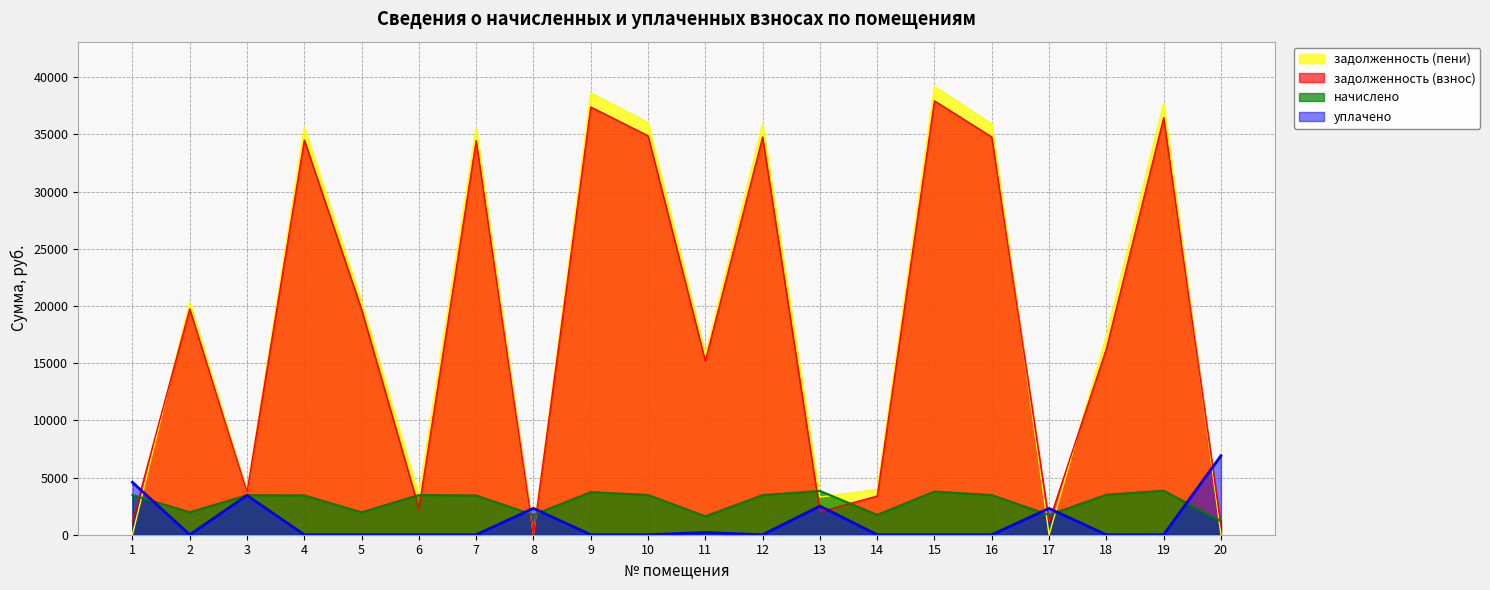

True or false: задолженность (пени) and задолженность (взнос) cross at least once.

True